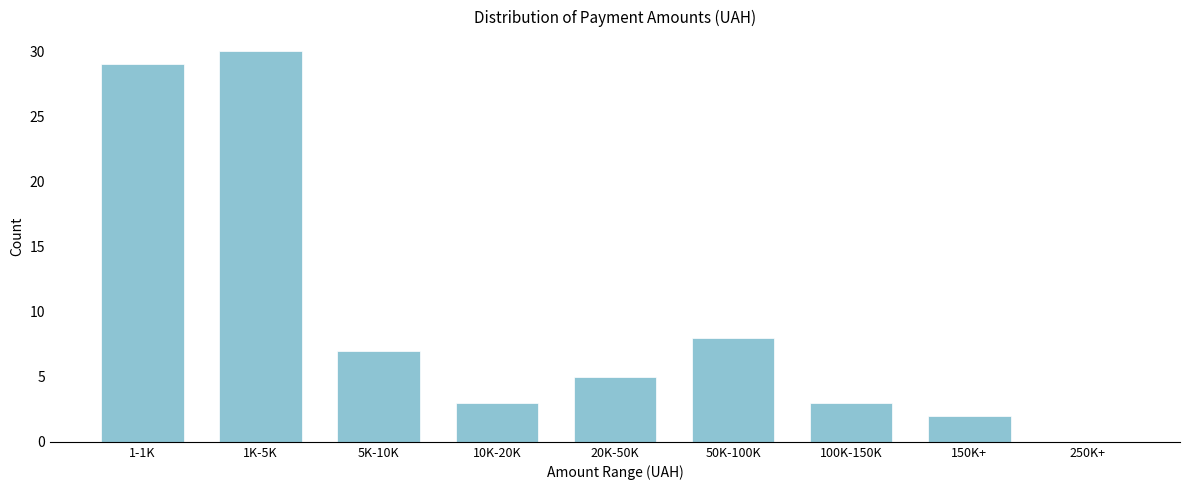

What is the maximum value shown in the chart?

30